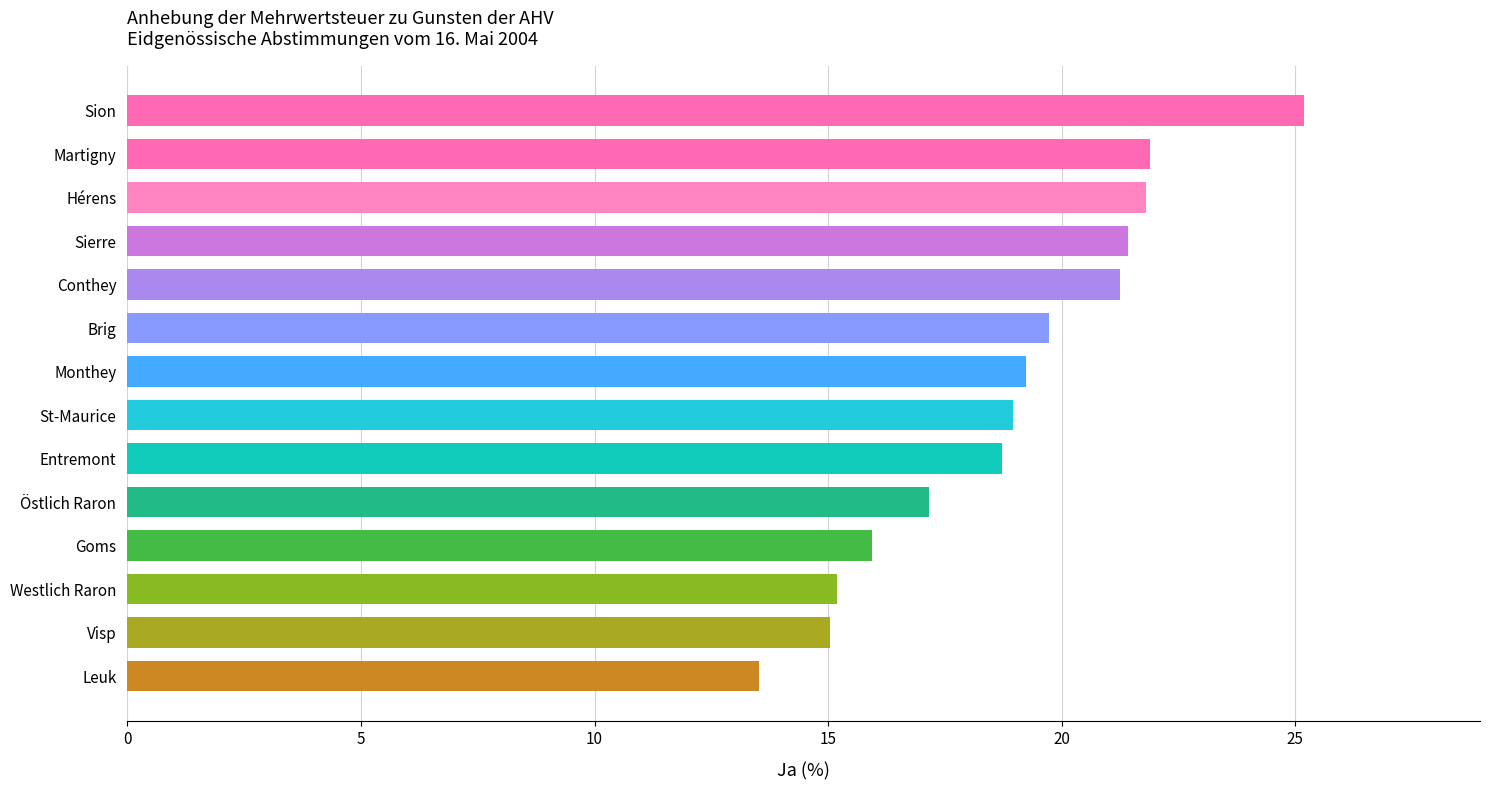

Is it true that the value at Brig is 19.7?

True